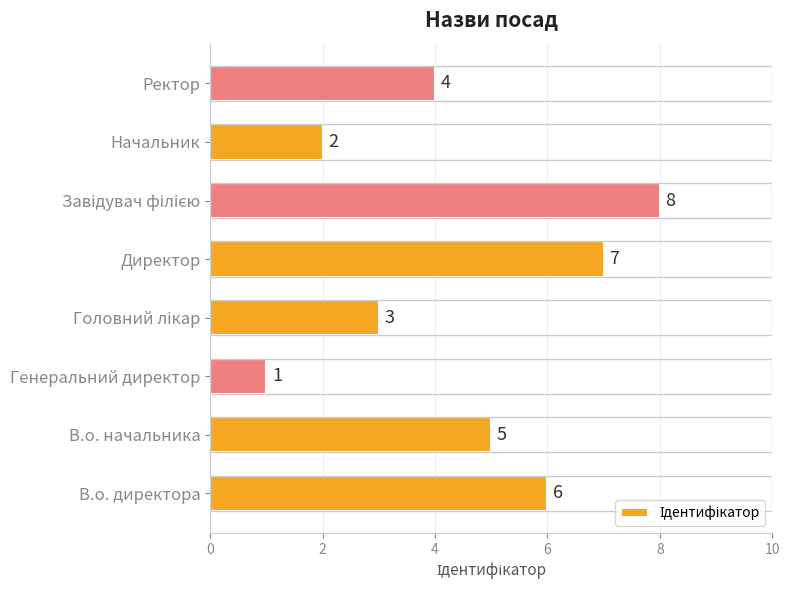

What is the sum of the values at В.о. начальника and Генеральний директор?

6